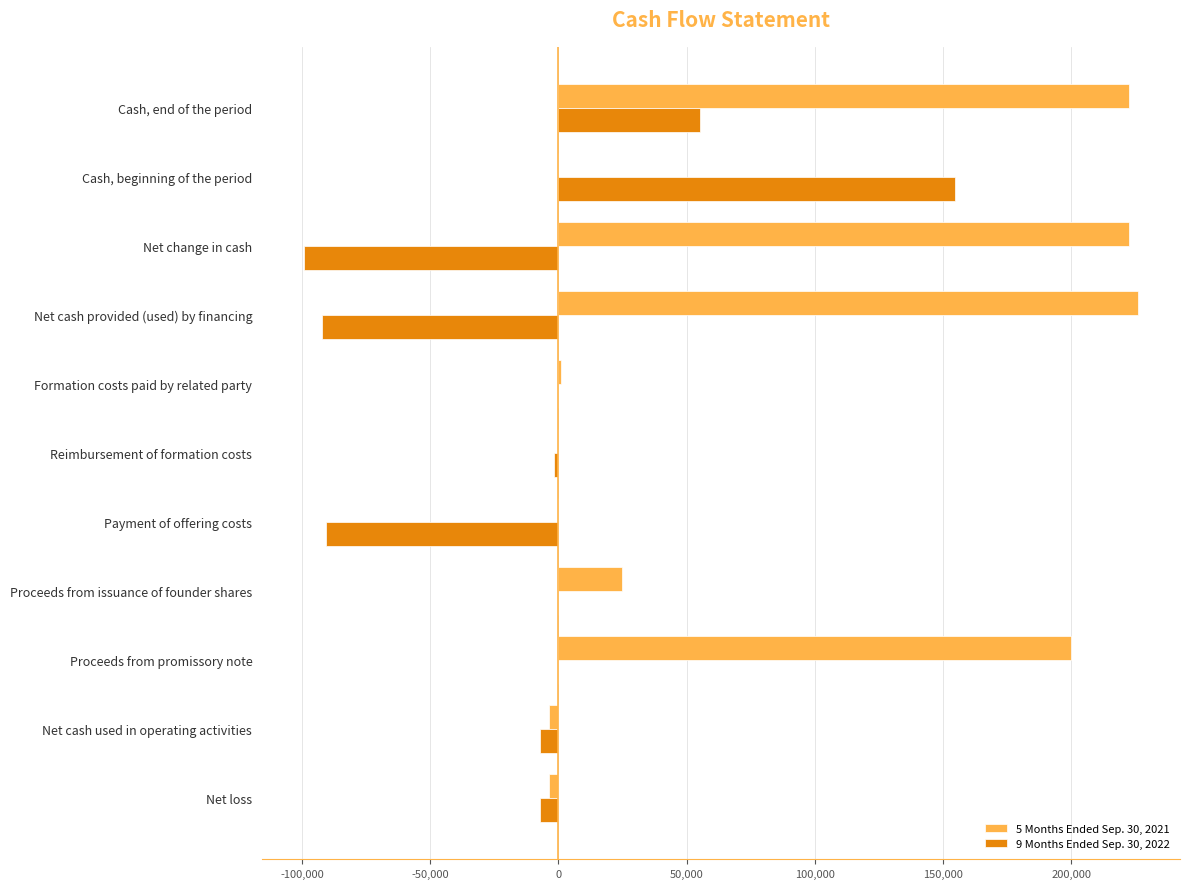

Is the value of 9 Months Ended Sep. 30, 2022 at Proceeds from promissory note greater than the value of 5 Months Ended Sep. 30, 2021 at Proceeds from promissory note?

No